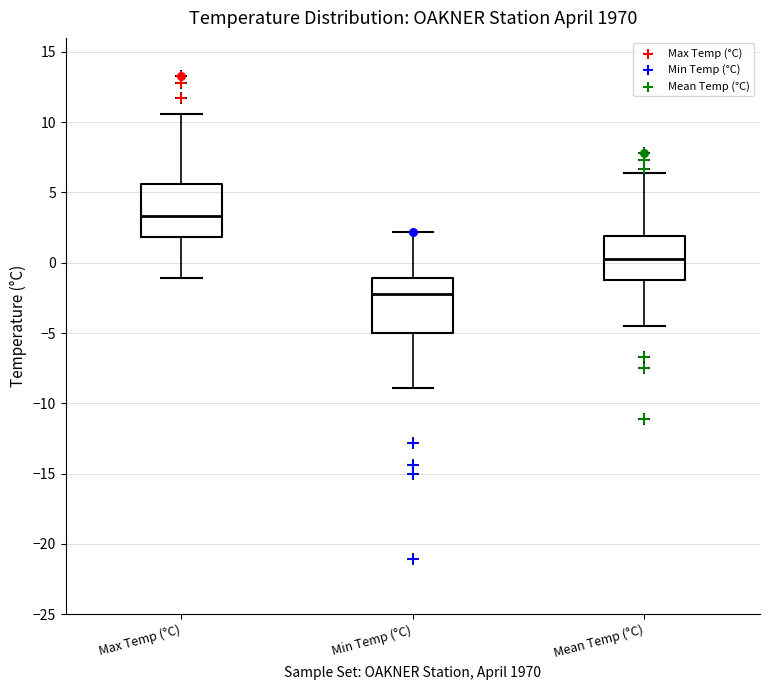

Reading left to right, transcribe this box plot: for each box, give where its median line is, the range the box spans, and where its two whiskers end, as read against the y-axis. The values are not printed on the chart, so give them approximately, as read against the axis.

Max Temp (°C): median 3.5, box 2.0 to 5.5, whiskers -1.0 to 10.5
Min Temp (°C): median -2.0, box -5.0 to -1.0, whiskers -9.0 to 2.0
Mean Temp (°C): median 0.5, box -1.0 to 2.0, whiskers -4.5 to 6.5